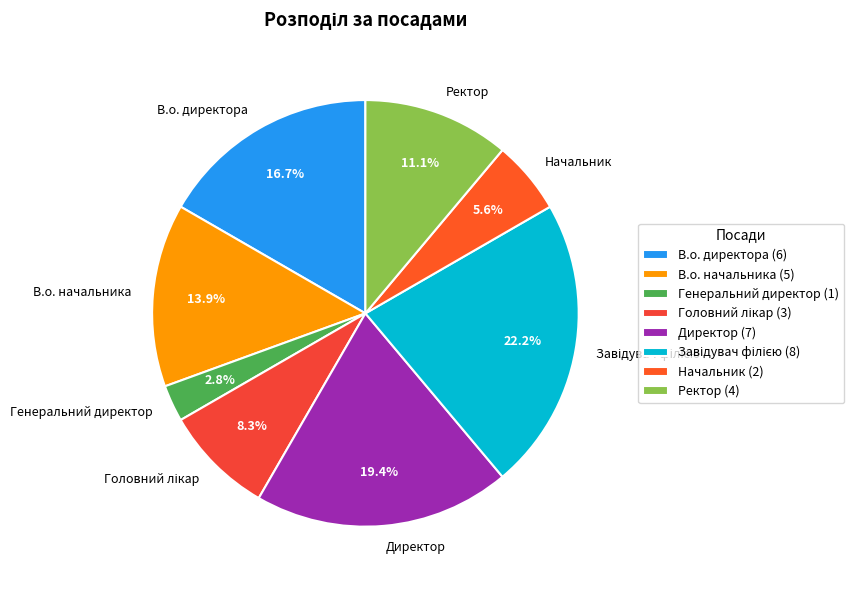

Does В.о. директора account for over 50% of the chart?

No